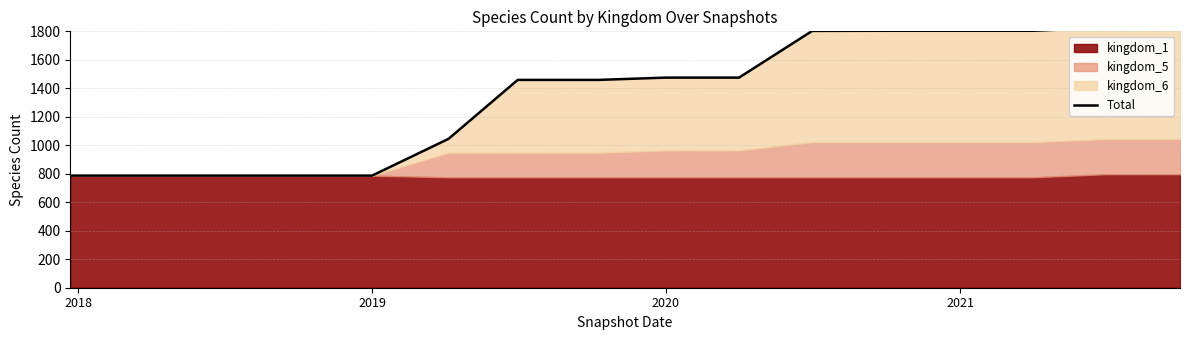

How many data points does each series have?

16